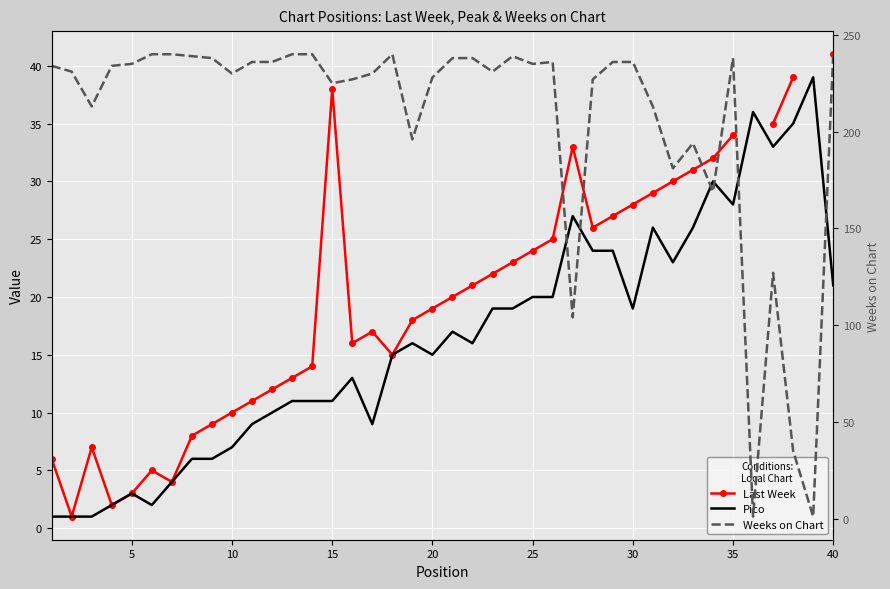

Is it true that Weeks on Chart equals 231.0 at 5?

True